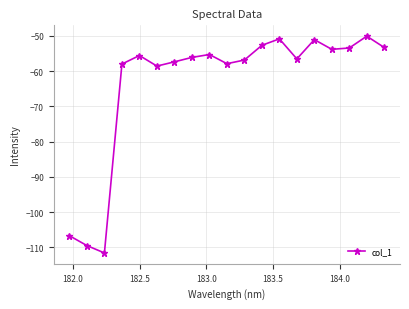

What is the value of the 15th point from the left?

-51.1